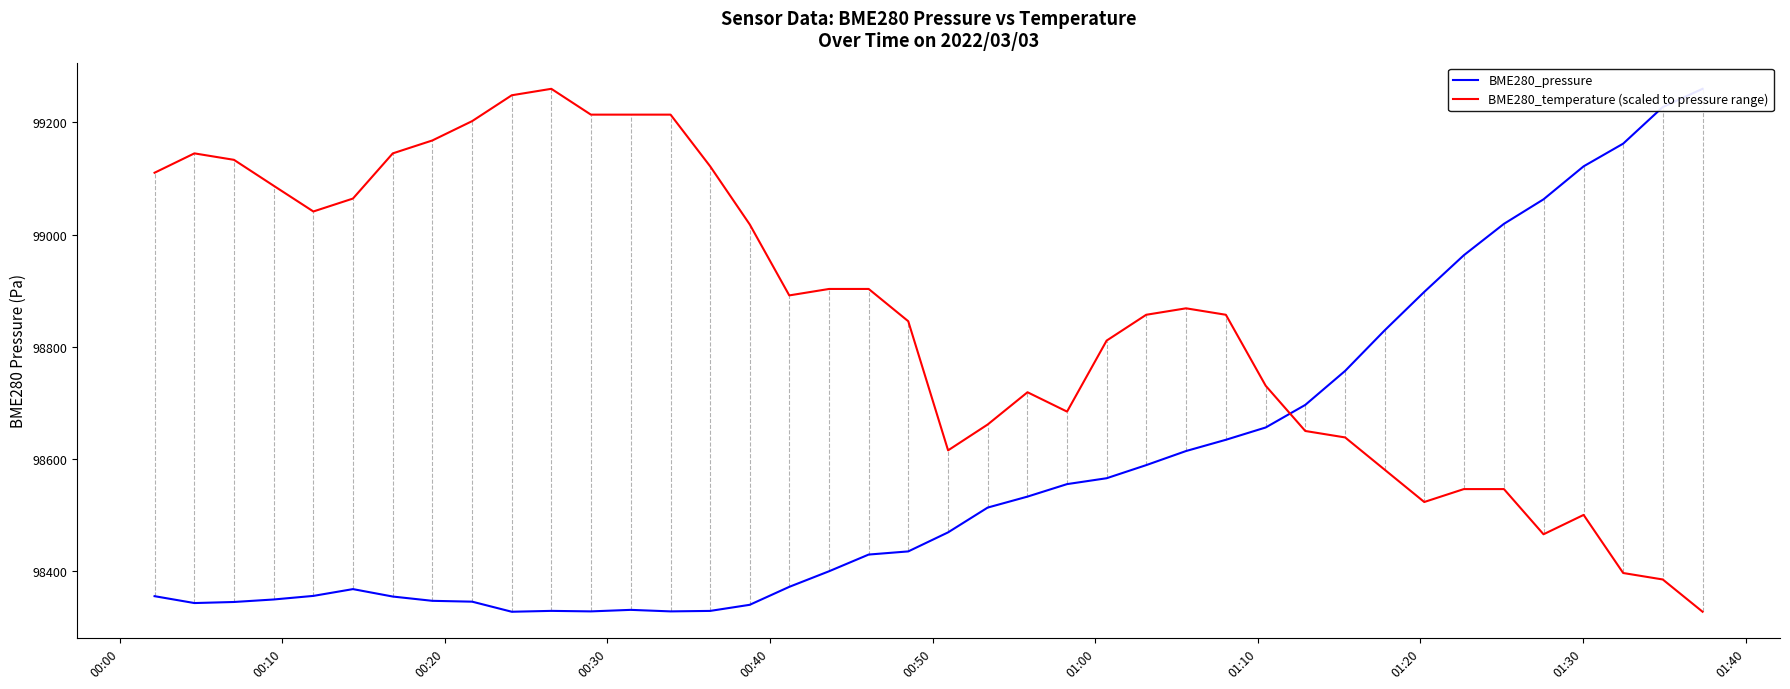

True or false: BME280_temperature (scaled to pressure range) has a value of 159017.9 at 18.

False